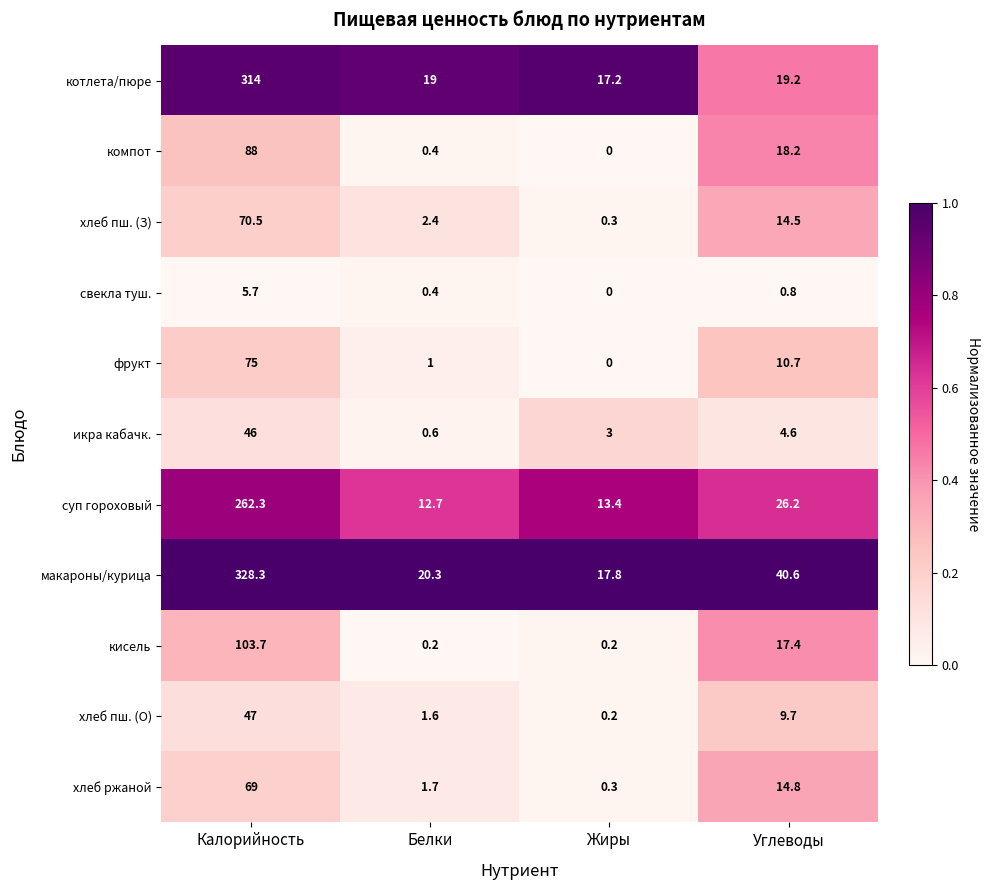

What is the maximum value shown in the chart?

328.3